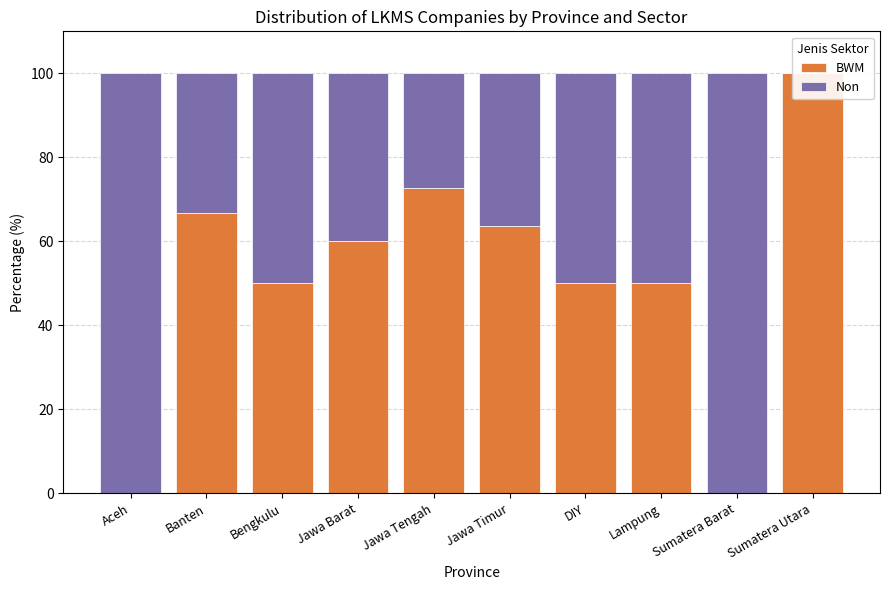

What is the sum of the BWM values at Aceh and Sumatera Utara?

100.0